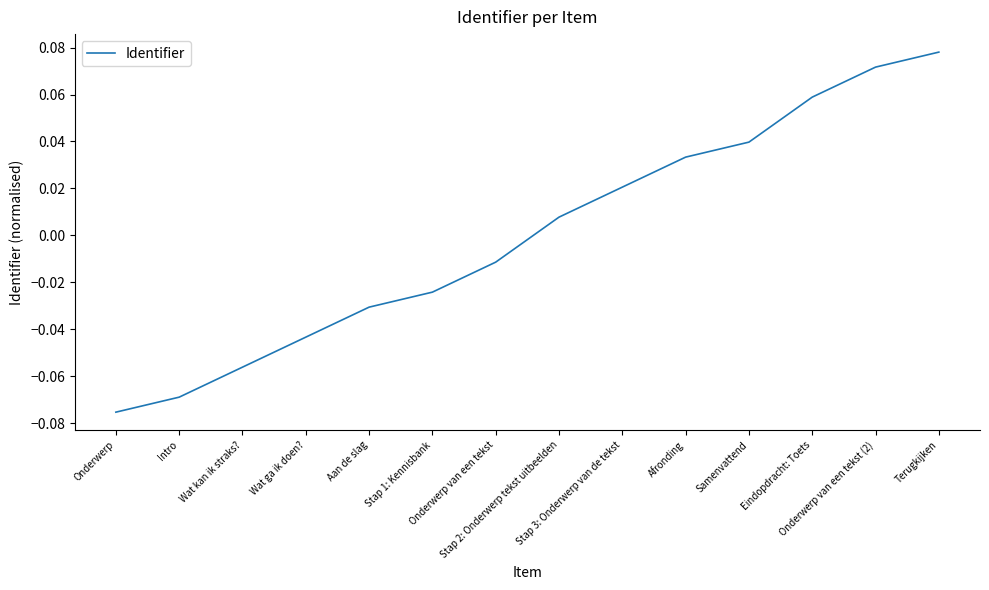

Where does the data first go above 0?

Stap 2: Onderwerp tekst uitbeelden